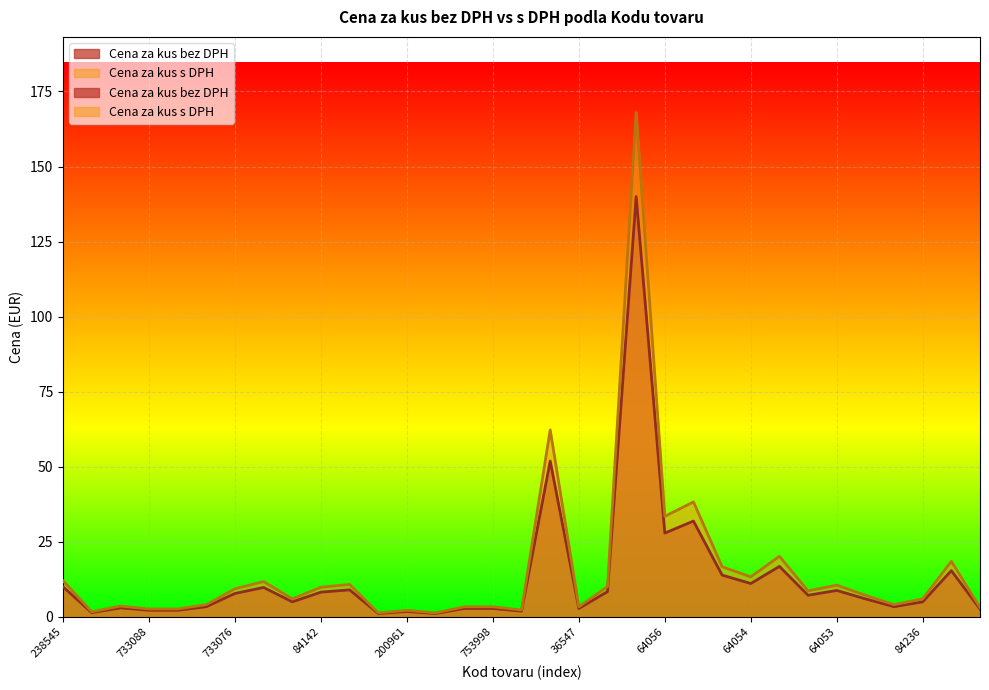

What is the label of the 21st point from the left?

315325